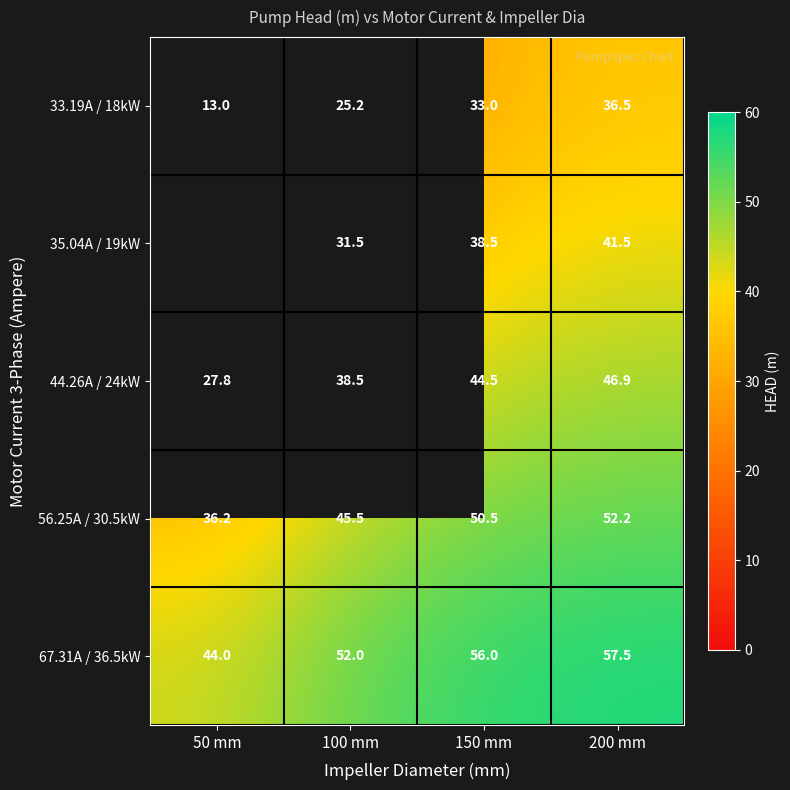

What is the difference between the second highest and minimum values in the 67.31A / 36.5kW series?

12.0